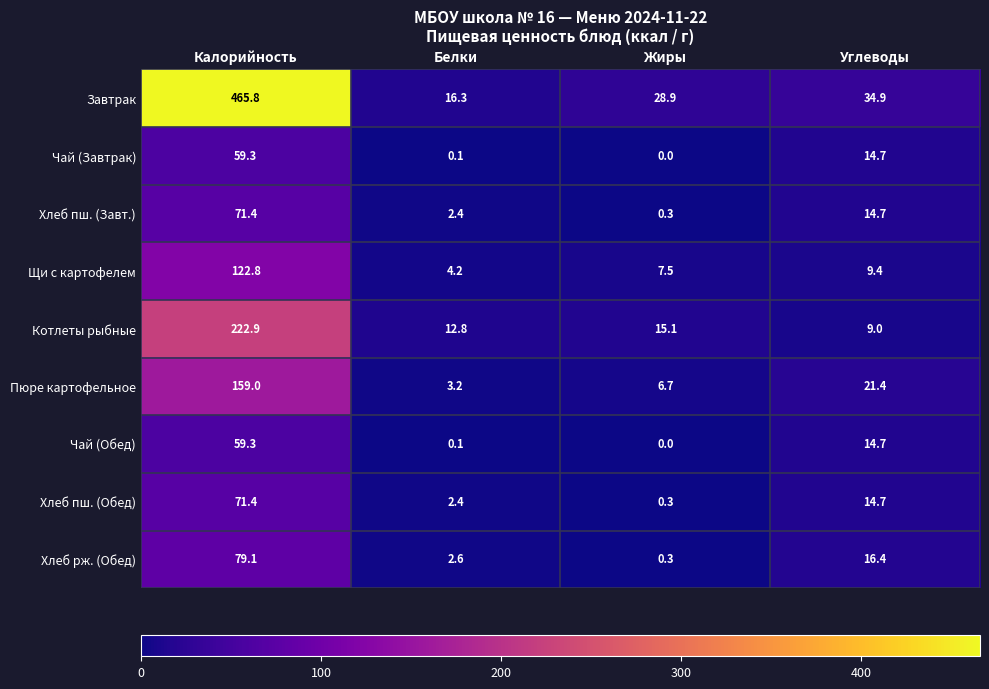

The Хлеб рж. (Обед) series shows 0.3 at Жиры. True or false?

True